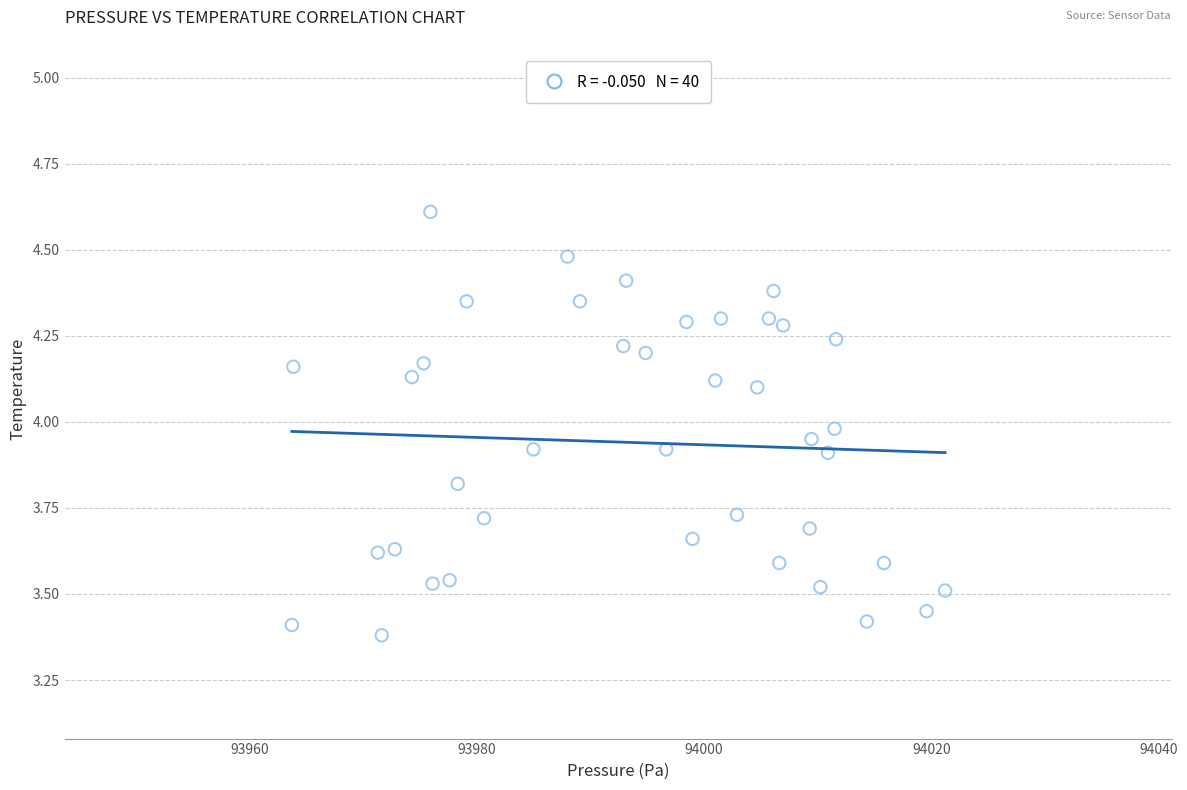

What is the range of Y values (max minus min)?

1.2